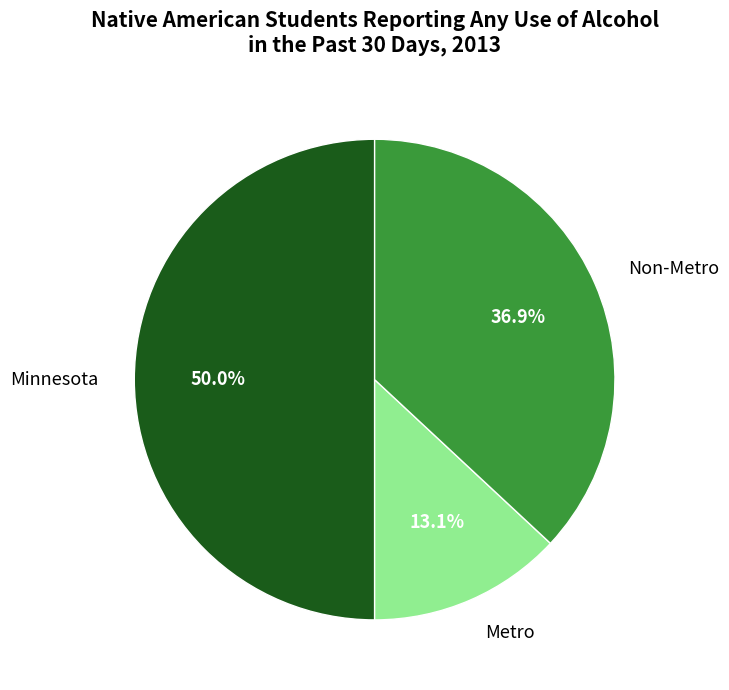

Is Metro the majority of the pie?

No